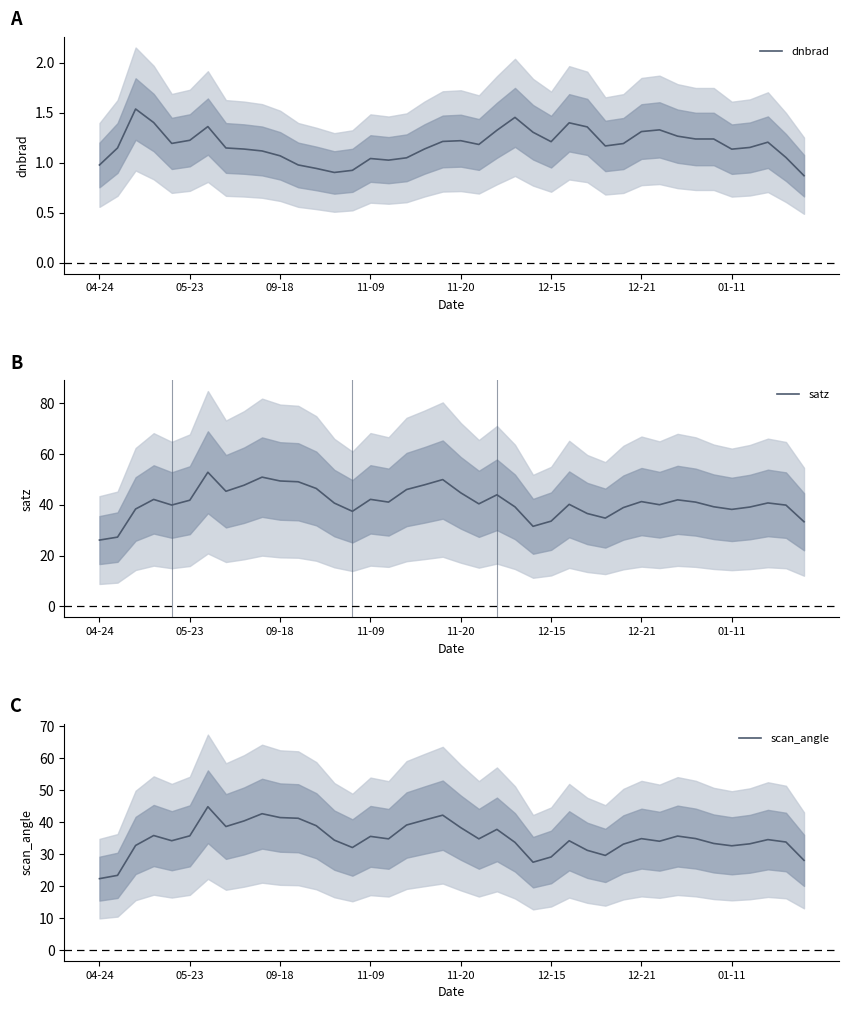

True or false: dnbrad has more than 0 interior local peaks.

True